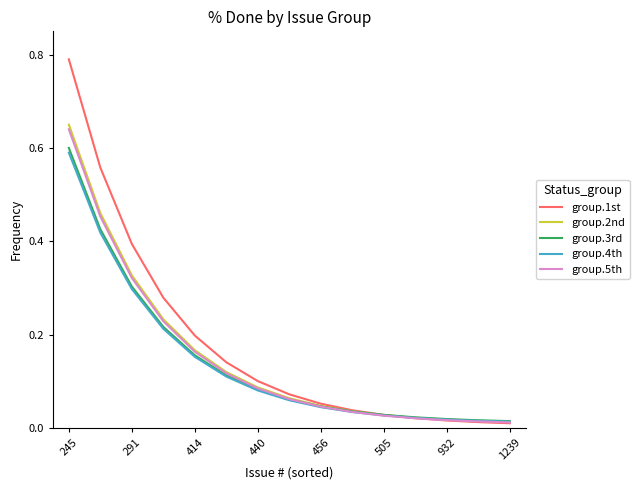

Which series has the widest spread of values?

group.1st